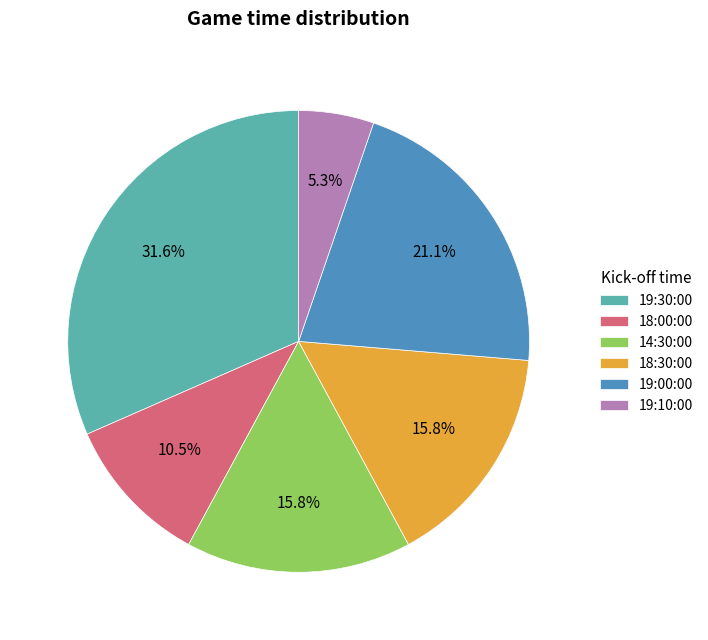

Is there any slice that represents more than half of the pie?

No